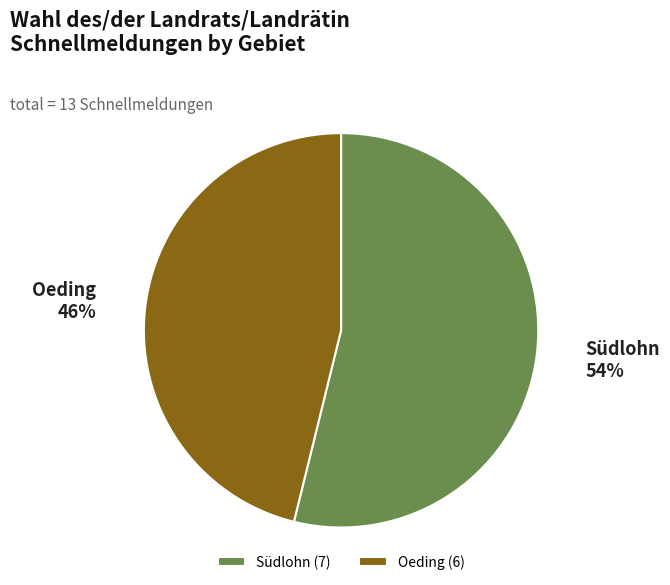

To the nearest percent, what is the average slice percentage?

50%